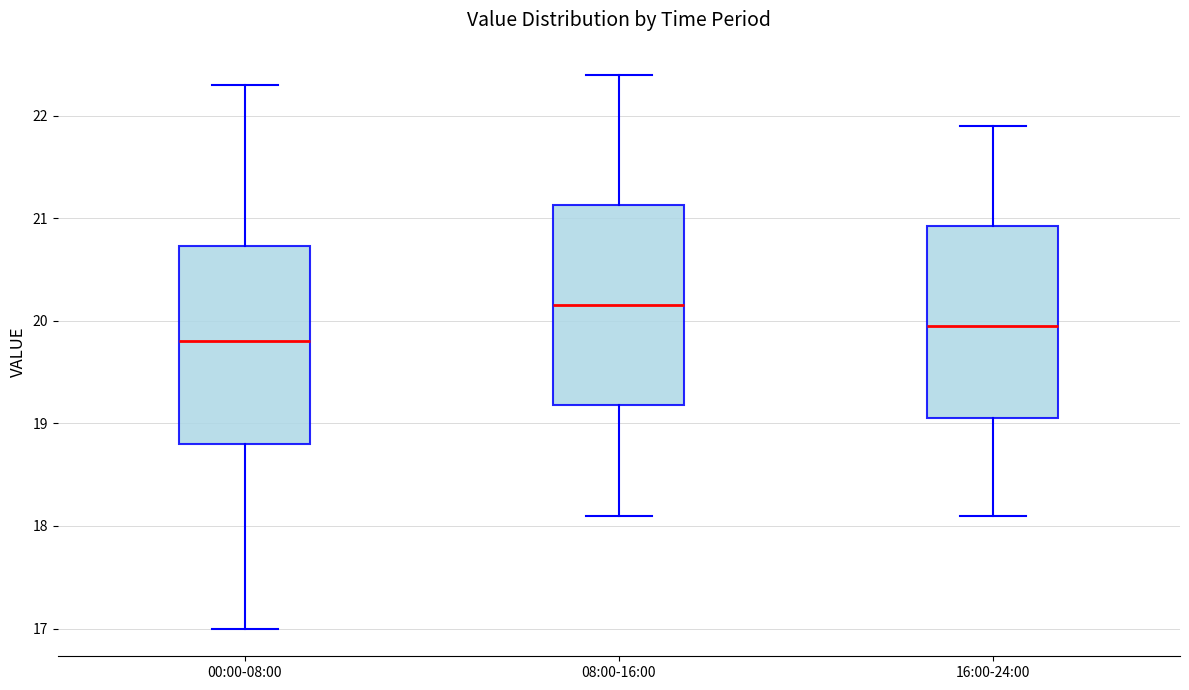

Where is the upper edge of the box for 08:00-16:00 on the y-axis? The values are not printed on the chart, so give them approximately, as read against the axis.

21.1